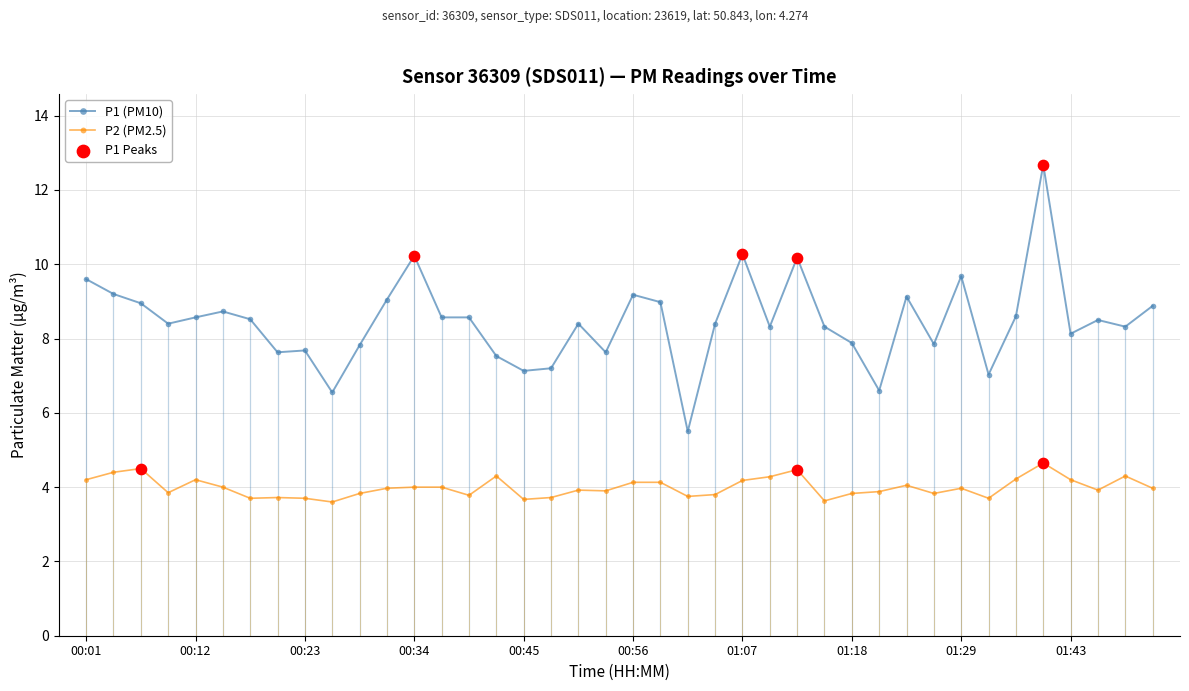

Which series has the largest total across all categories?

P1 (PM10)